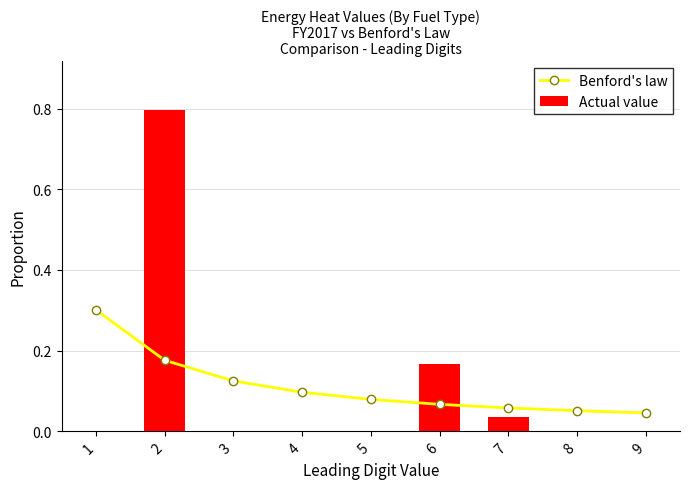

At which label does Actual value reach its minimum?

1